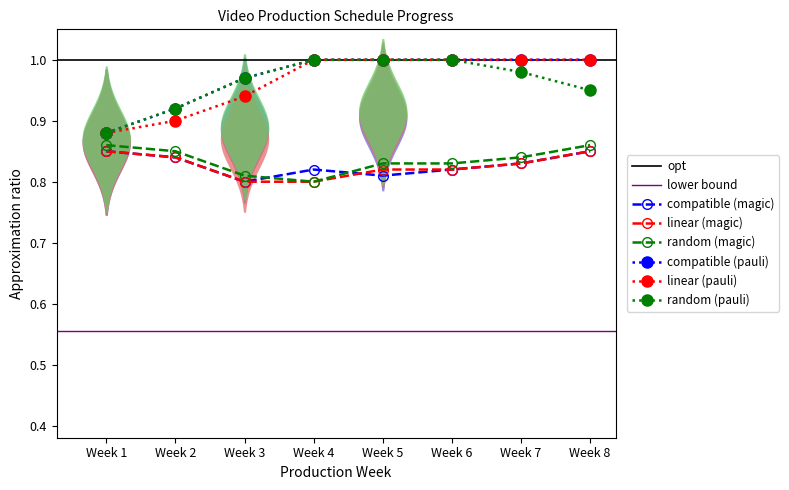

Which label corresponds to the smallest value in the chart?

Week 3